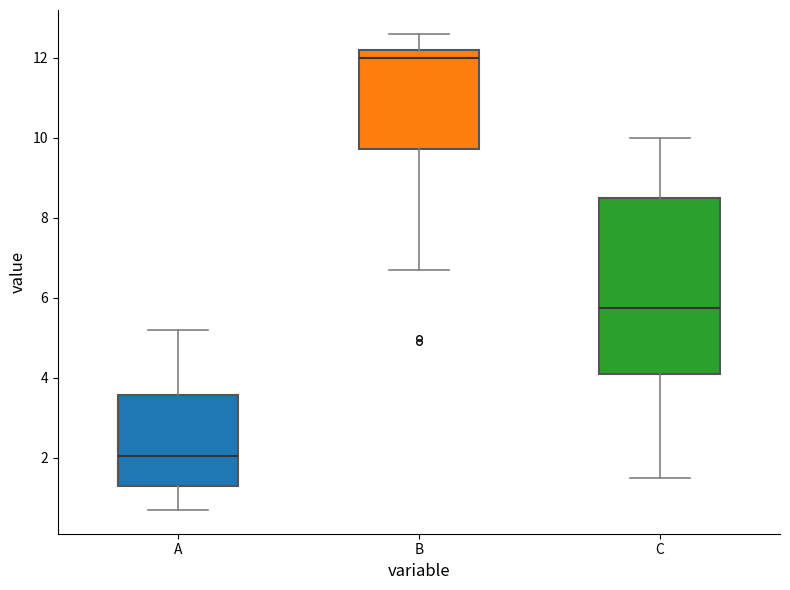

Reading left to right, read every box against the y-axis: the position of its median line, the range the box covers, and the ends of its whiskers. The values are not printed on the chart, so give them approximately, as read against the axis.

A: median 2.0, box 1.4 to 3.6, whiskers 0.8 to 5.2
B: median 12.0, box 9.8 to 12.2, whiskers 6.8 to 12.6
C: median 5.8, box 4.2 to 8.6, whiskers 1.6 to 10.0